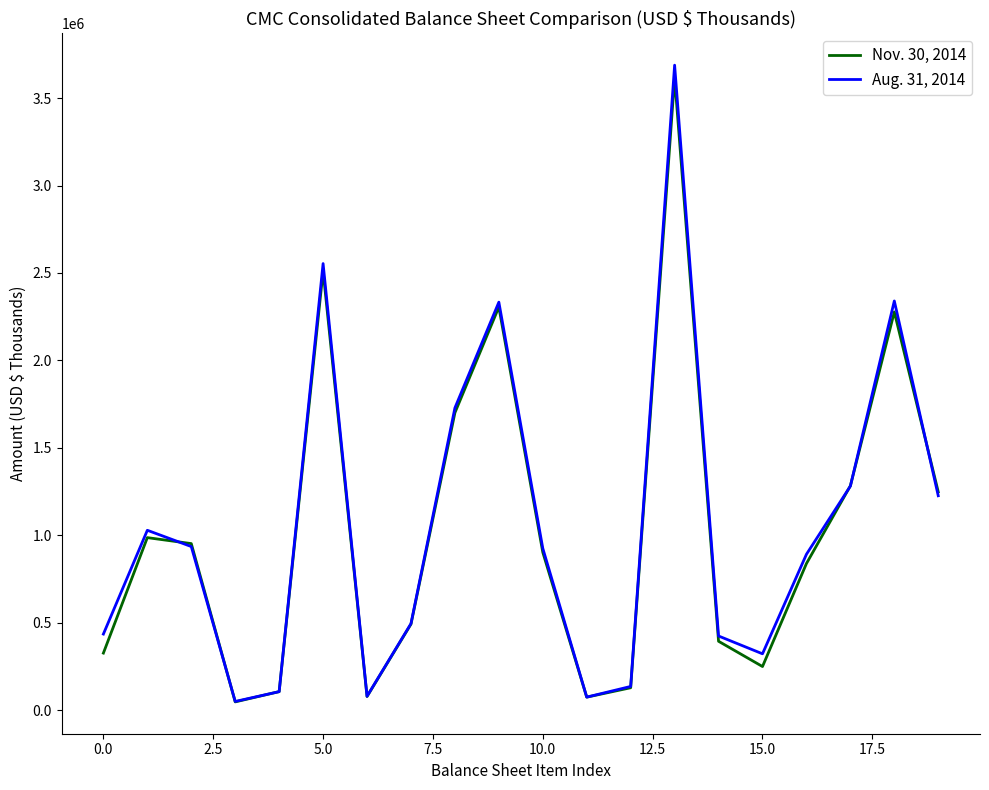

List the series in order of their peak value, highest first.

Aug. 31, 2014, Nov. 30, 2014